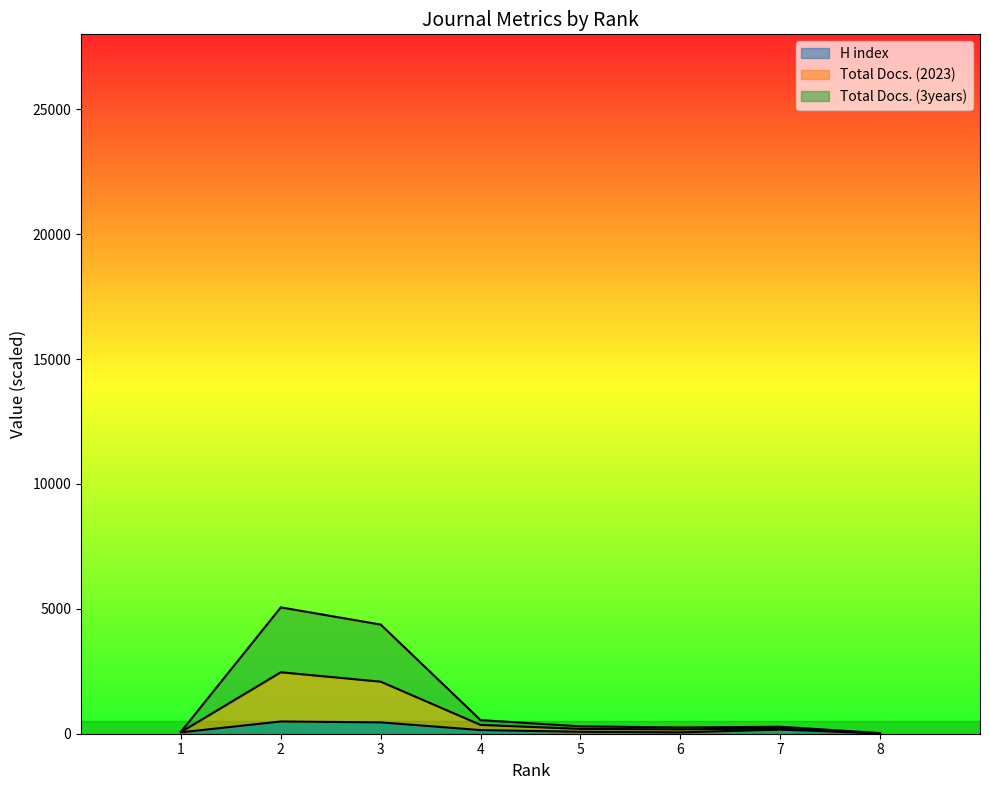

Is it true that H index equals 54.0 at 6?

True